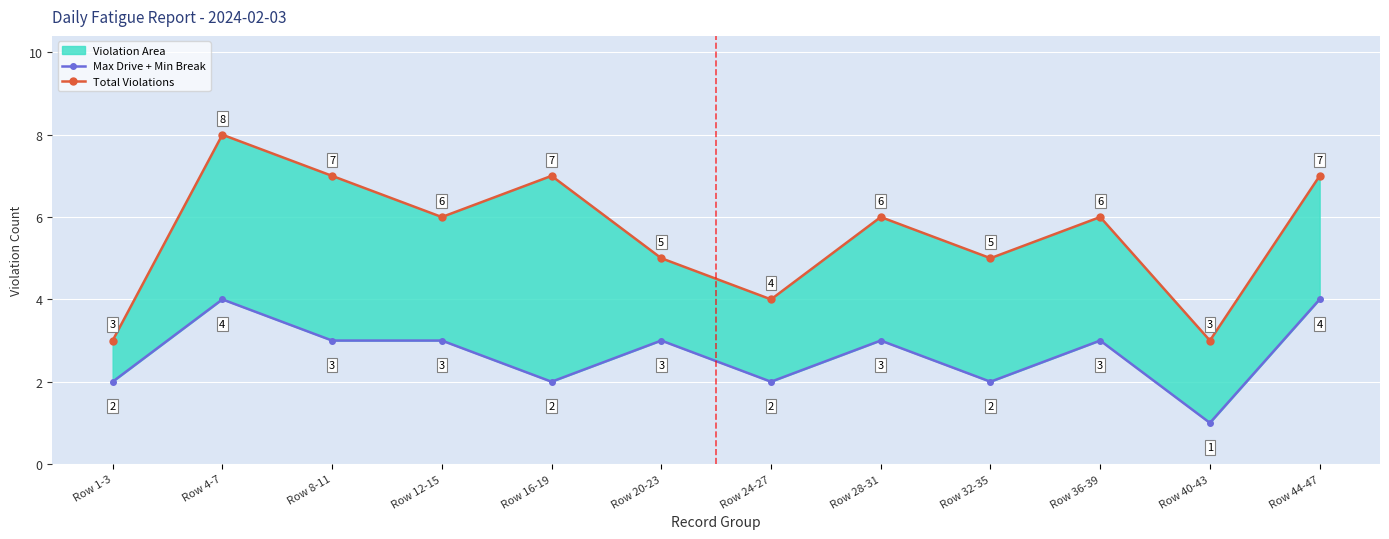

Is it true that Max Drive + Min Break equals 2 at Row 1-3?

True